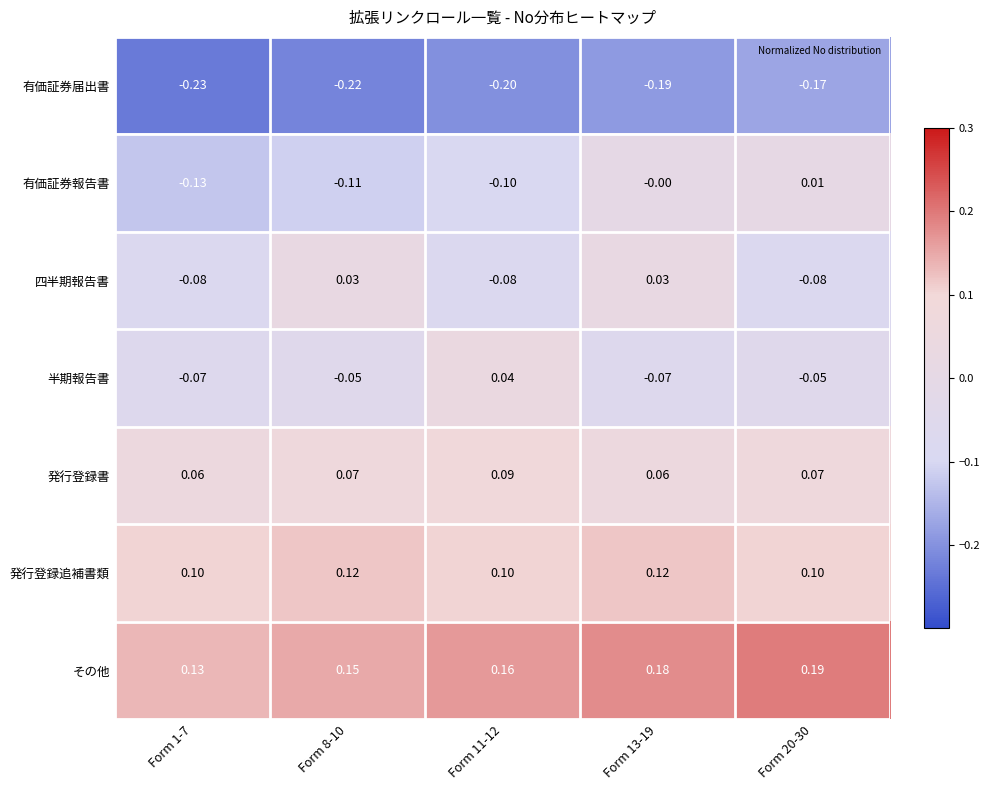

At Form 20-30, list the series in order from smallest to largest.

有価証券届出書, 四半期報告書, 半期報告書, 有価証券報告書, 発行登録書, 発行登録追補書類, その他